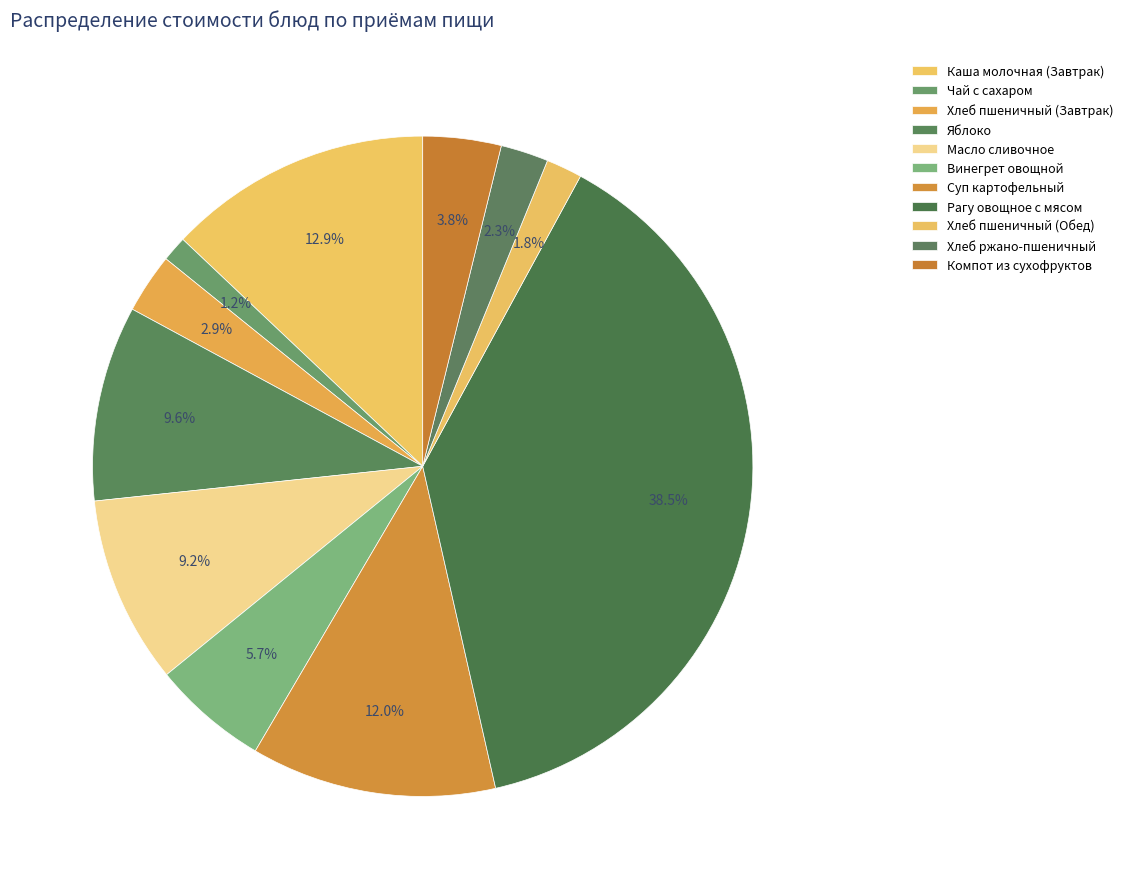

What portion of the pie excludes Яблоко?

90.4%